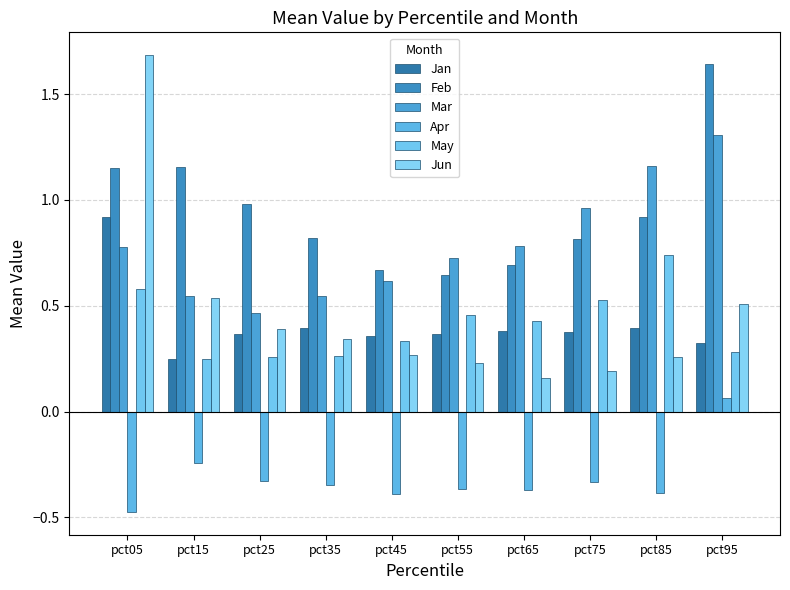

What is the approximate value of Apr at pct35?

-0.3